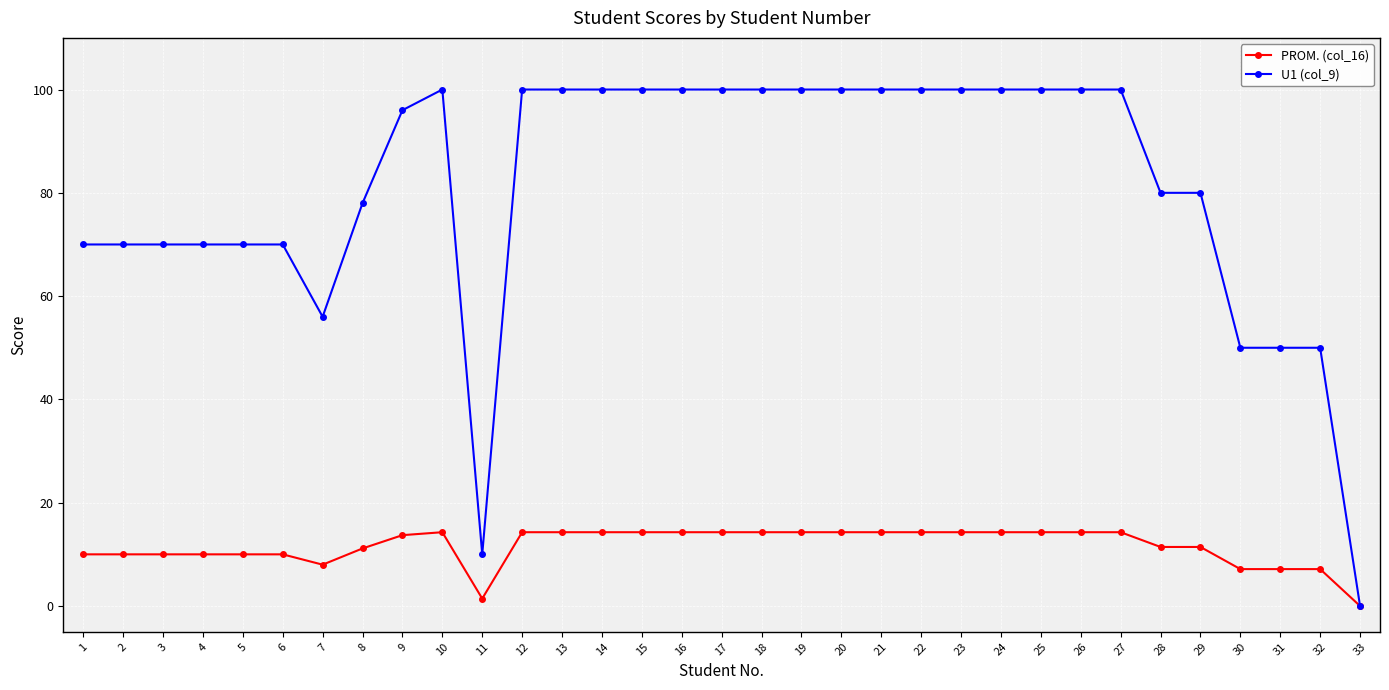

What is the sum of the PROM. (col_16) values at 3 and 26?

24.3